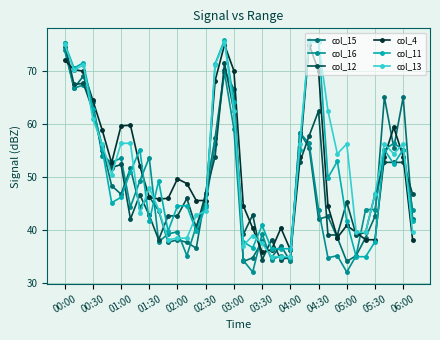

What are all the series names shown in the legend?

col_15, col_16, col_12, col_4, col_11, col_13